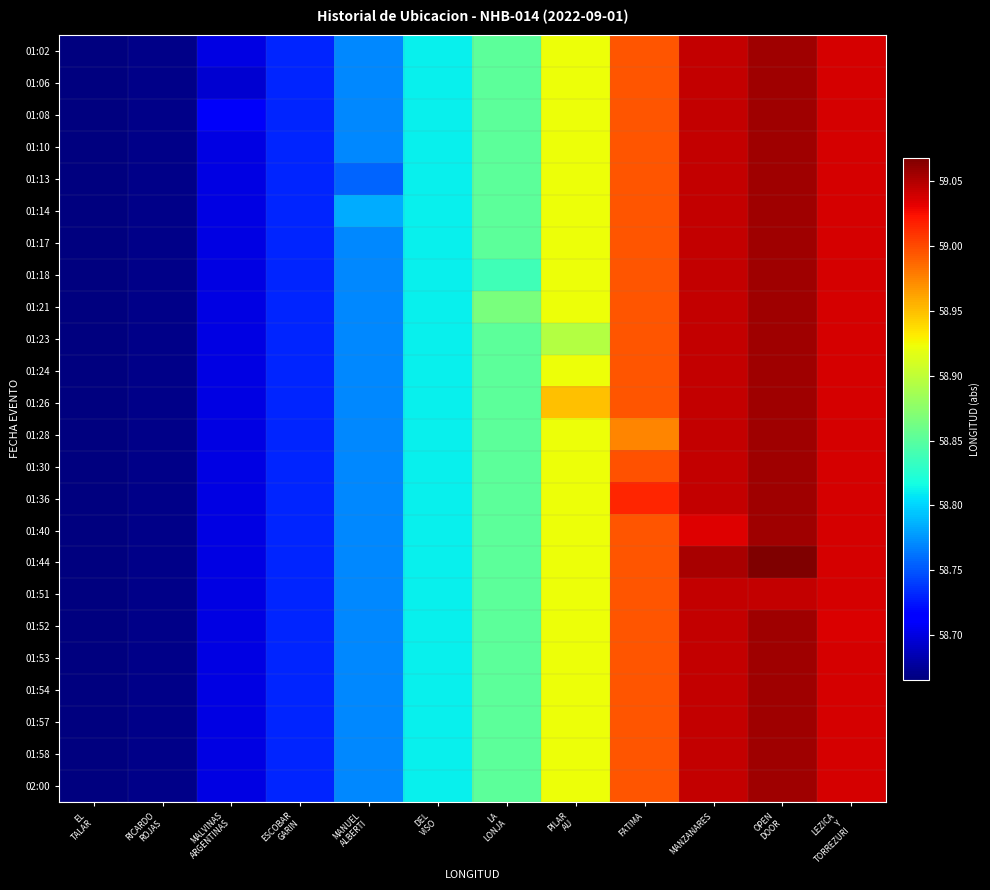

At which category is the sum across all series the highest?

OPEN
DOOR